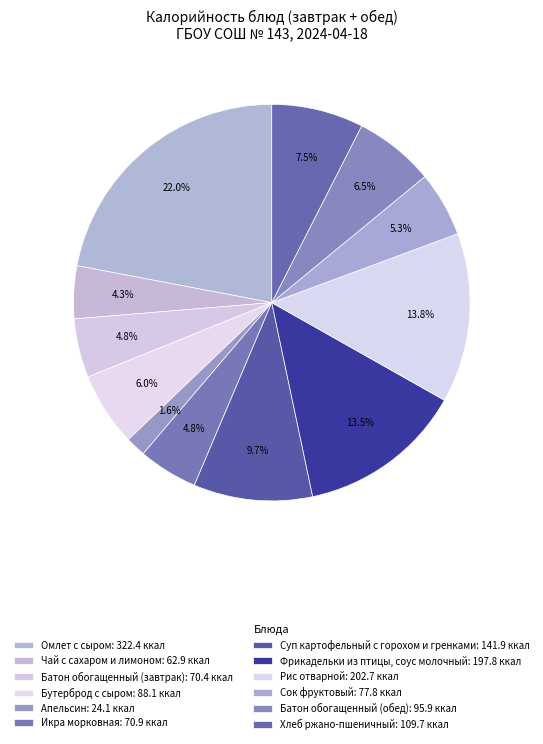

Approximately how many times larger is the value at Сок фруктовый compared to Омлет с сыром?

0.2